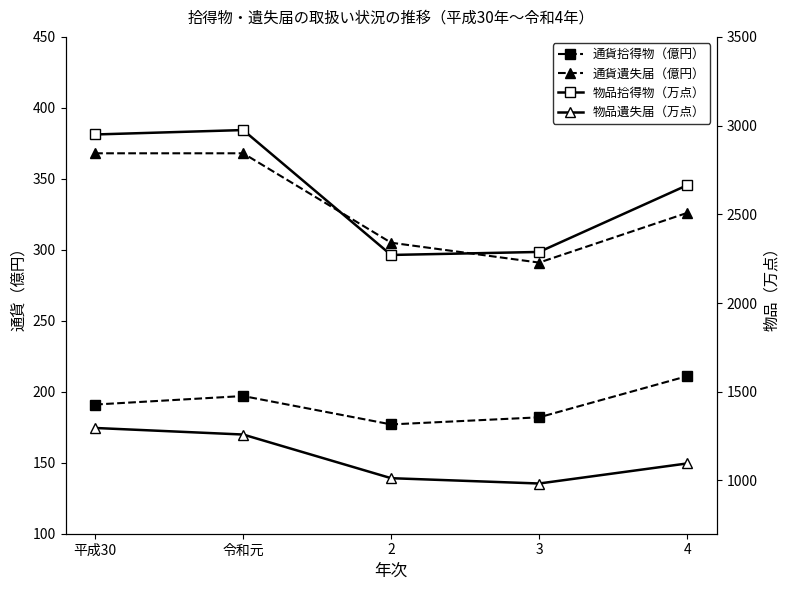

List the labels in order of 物品拾得物（万点） value, smallest first.

2, 3, 4, 平成30, 令和元